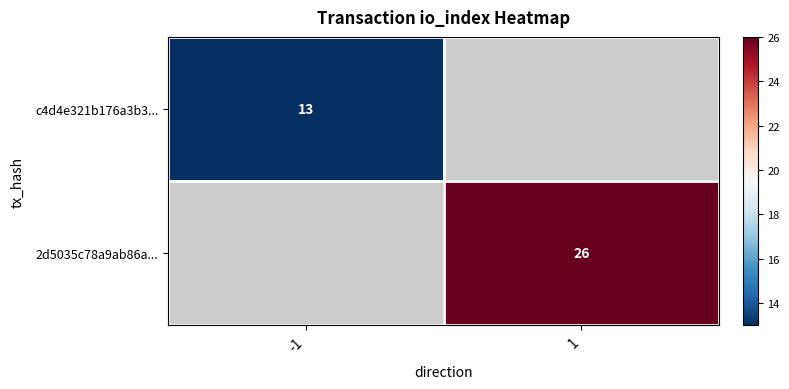

Is it true that c4d4e321b176a3b3... equals 18 at -1?

False